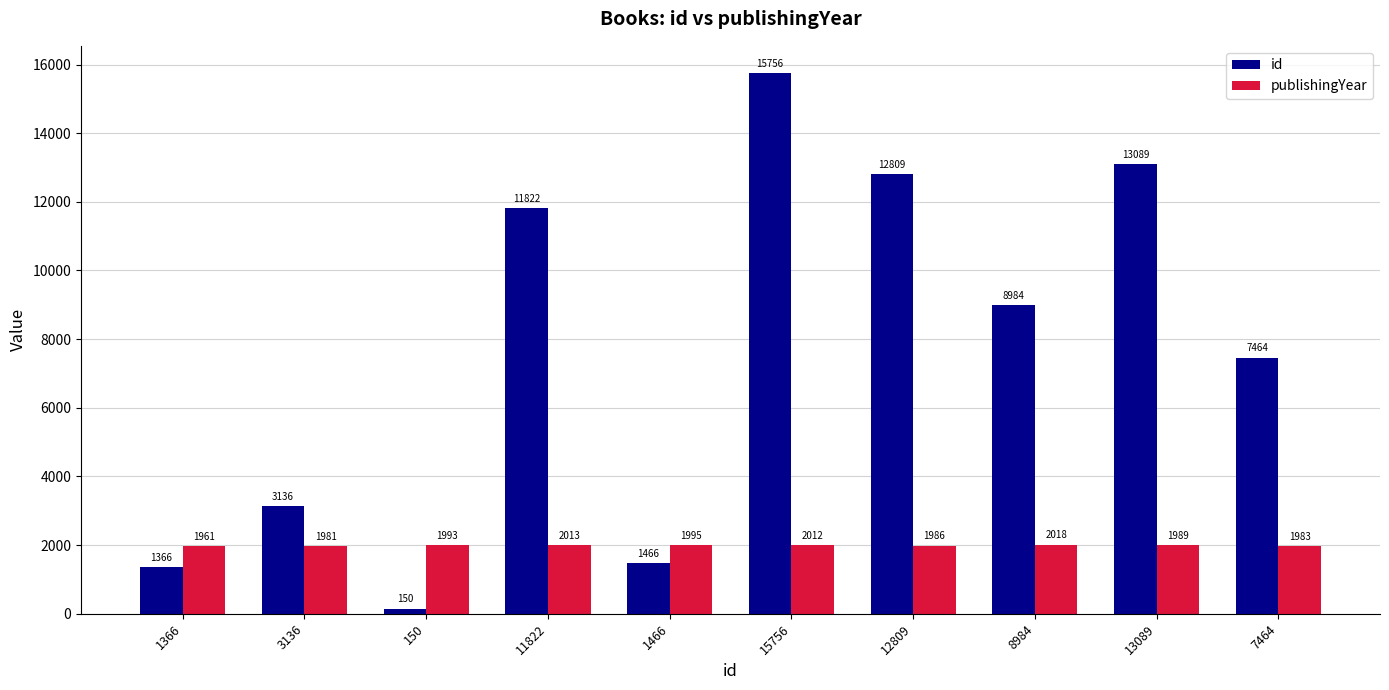

Which series has the largest total across all categories?

id